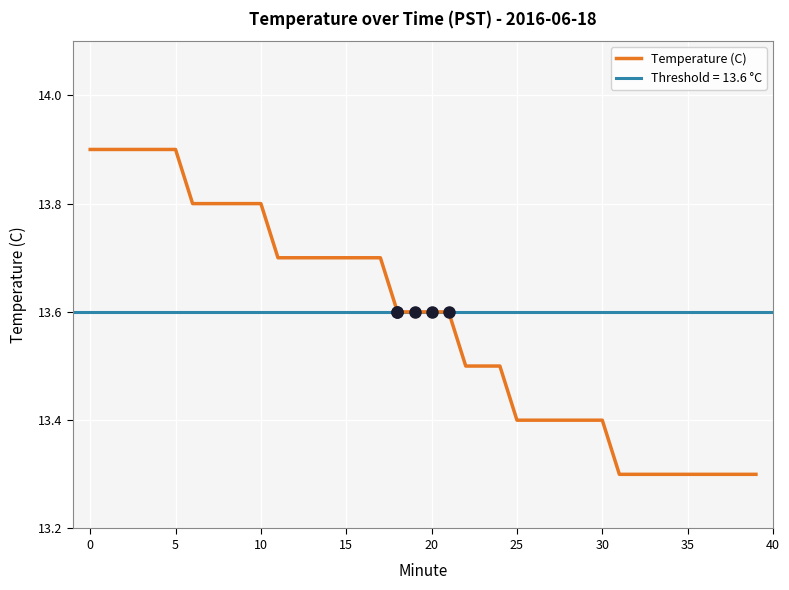

The value of Temperature (C) at 15 is 13.7. True or false?

True